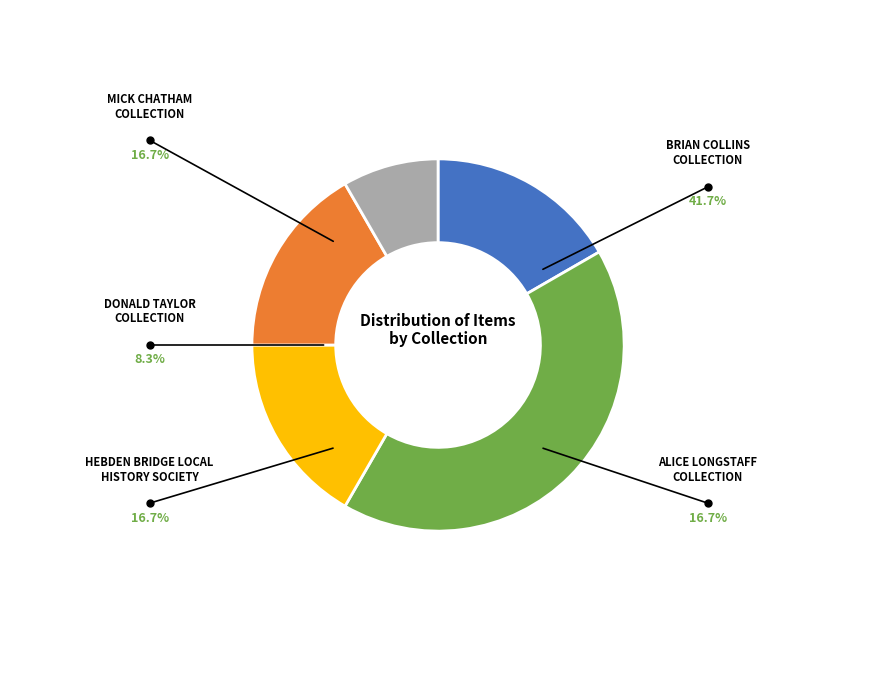

How many segments does this pie chart have?

5